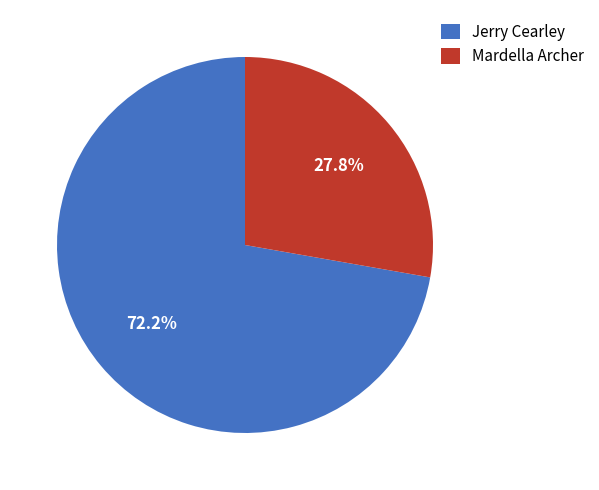

How many slices are in this pie chart?

2